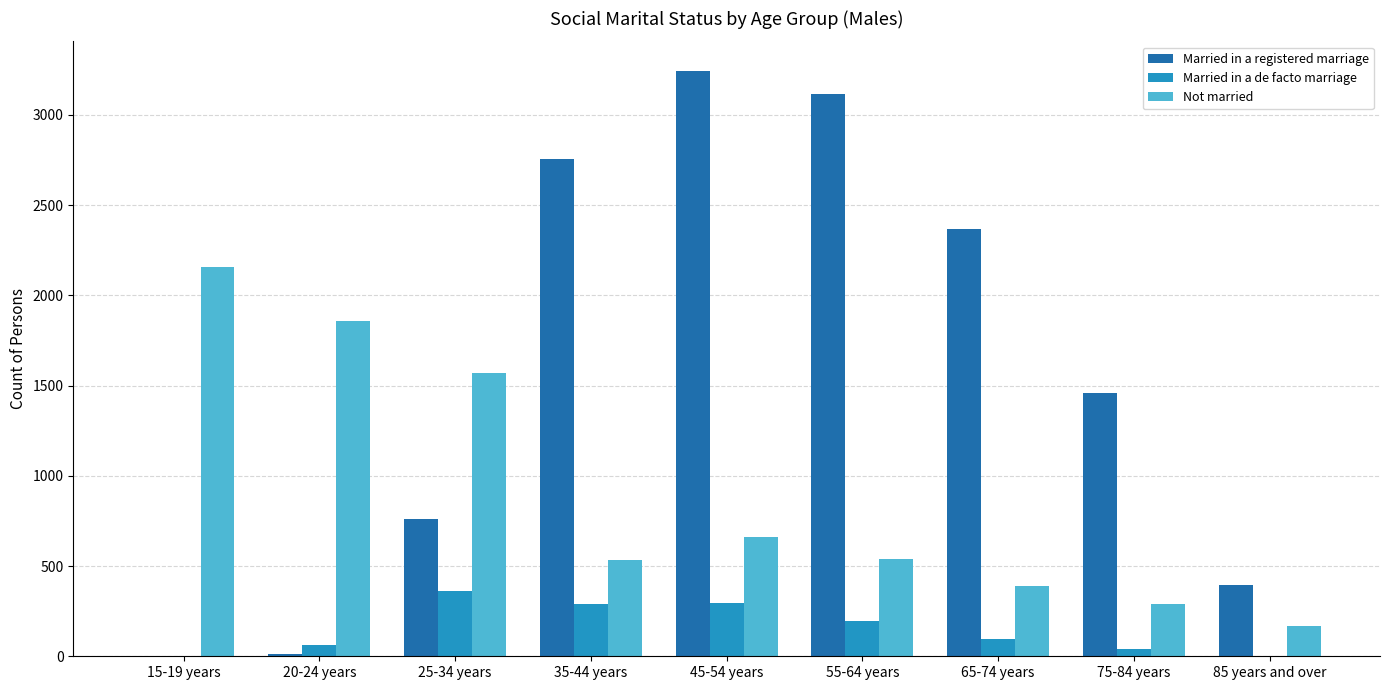

Where does the Not married series first go above 540?

15-19 years